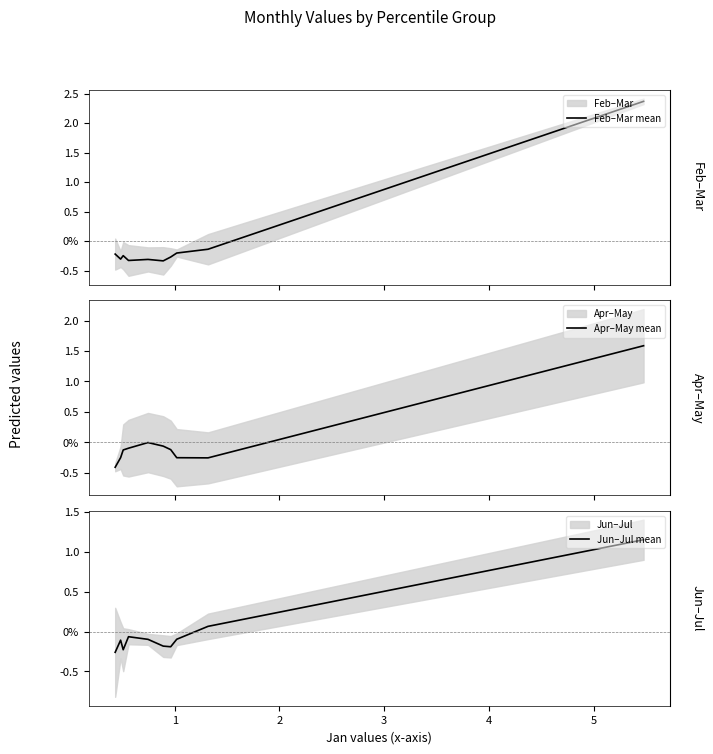

How many negative values does the Jun–Jul mean series have?

8